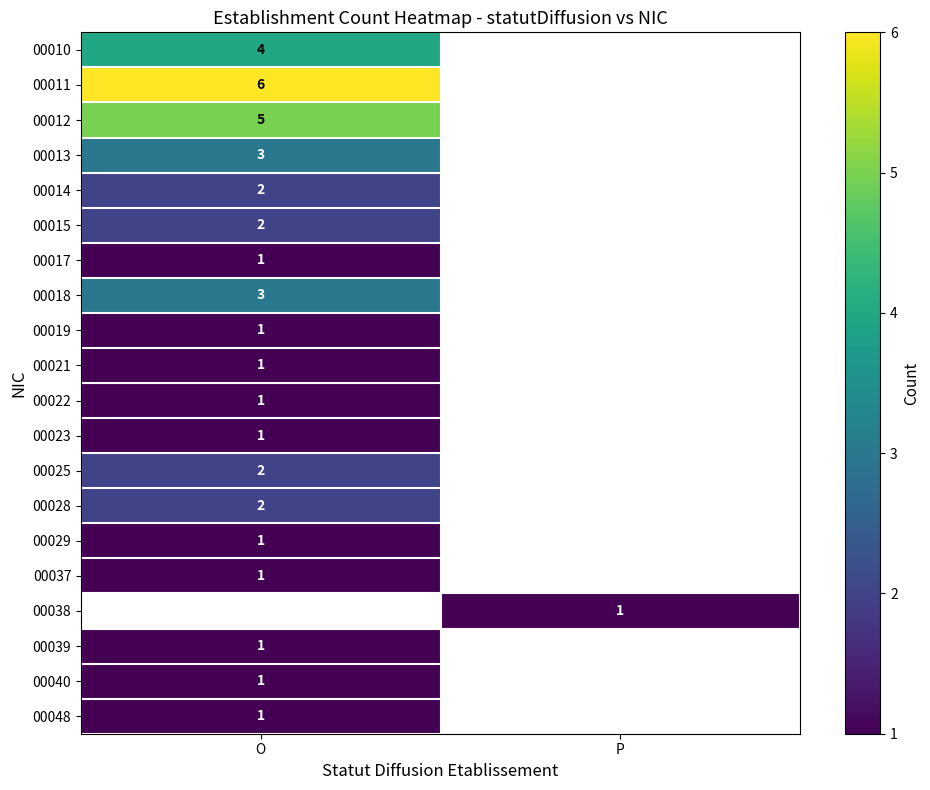

The 00010 series shows 4 at O. True or false?

True